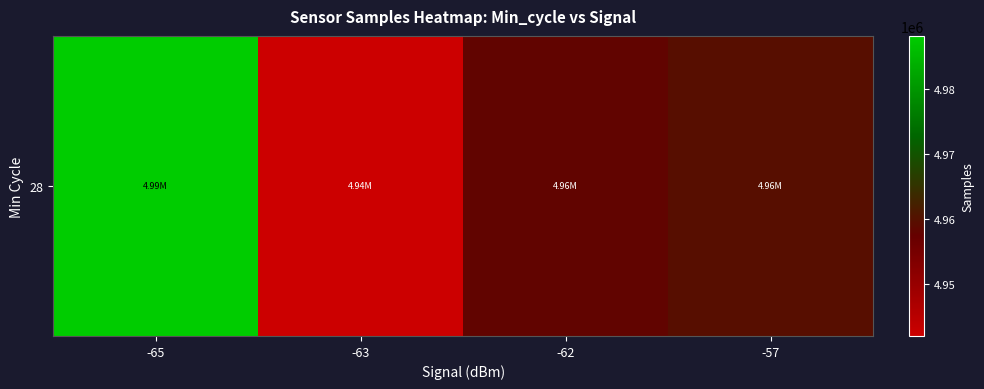

What is the difference between the values at -65 and -63?

46226.4